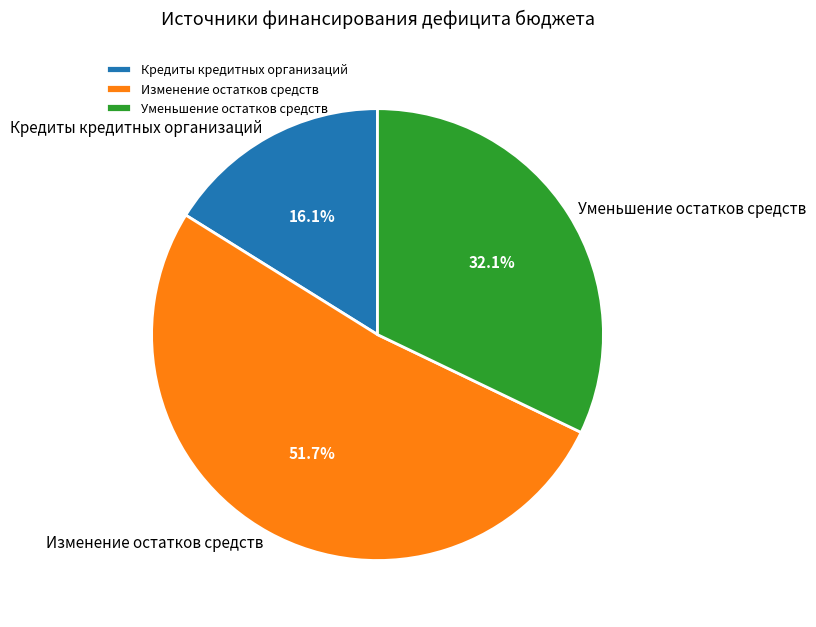

Does Изменение остатков средств account for over 50% of the chart?

Yes